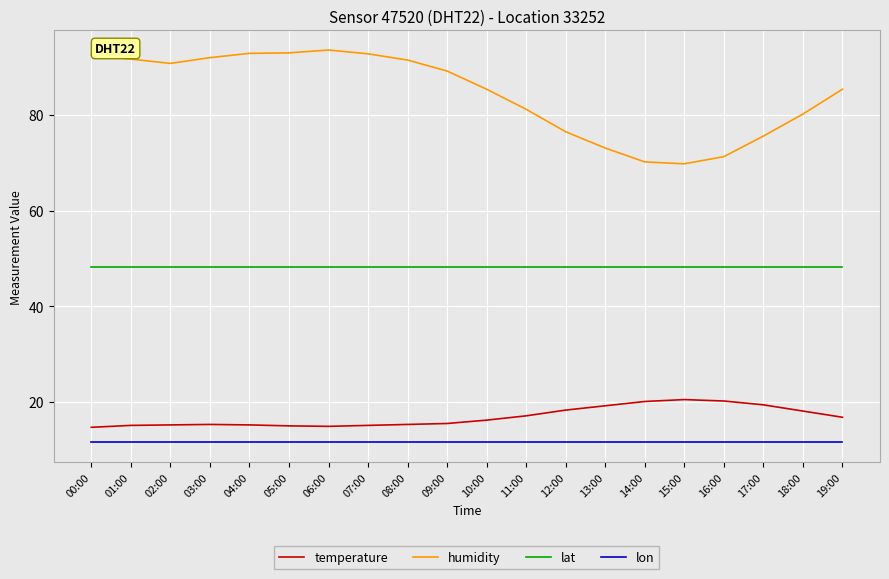

Rank the series by their maximum value, from highest to lowest.

humidity, lat, temperature, lon